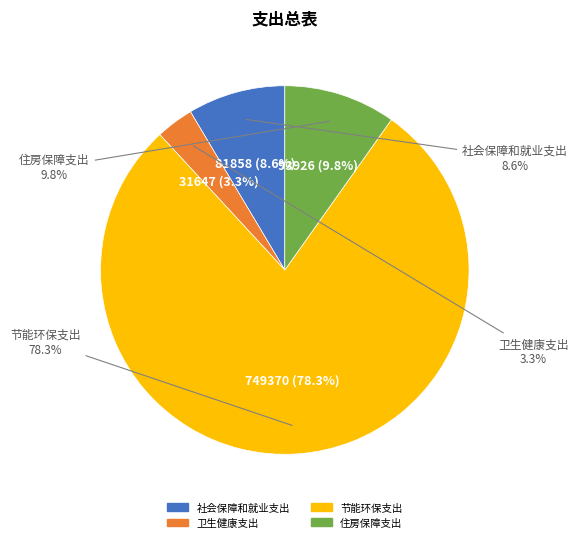

Is 卫生健康支出 the majority of the pie?

No